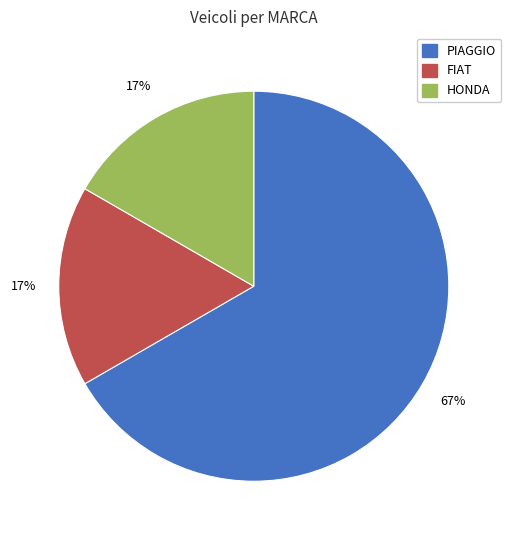

To the nearest percent, what is the difference between the largest and smallest slice percentages?

50%